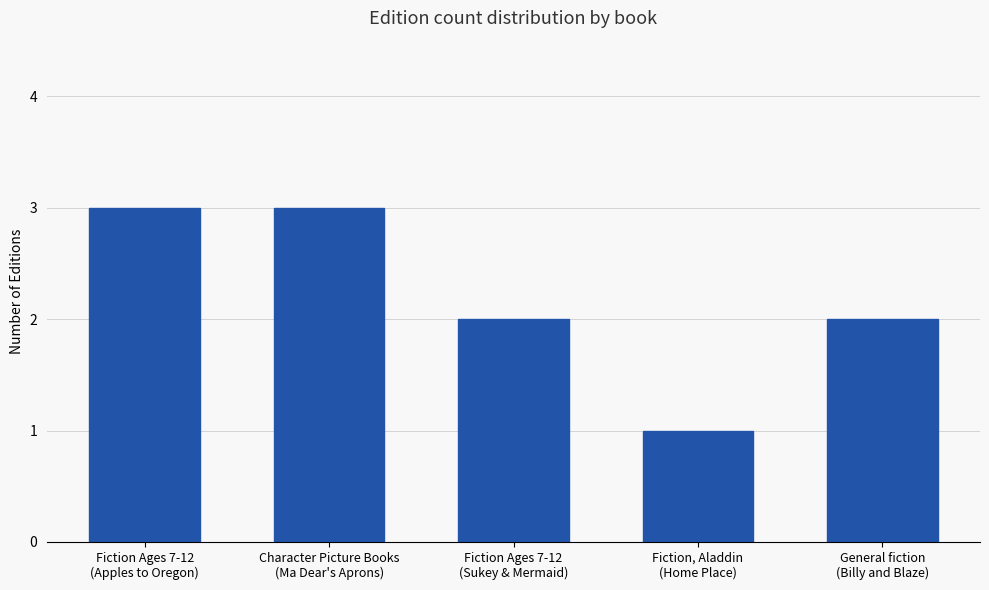

True or false: the data shows 0 at Fiction, Aladdin
(Home Place).

False